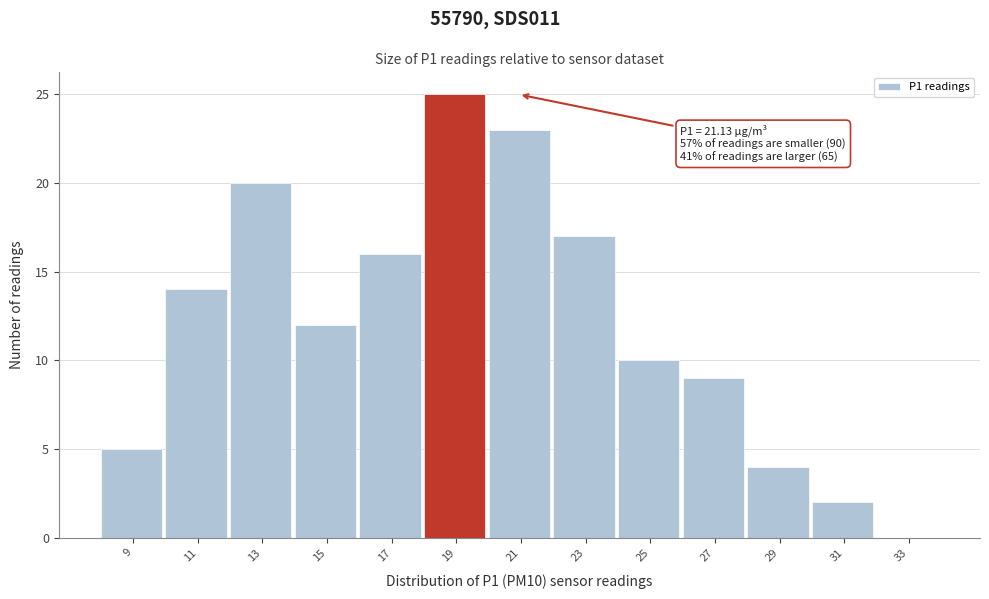

Reading left to right, list all the values displayed in this chart.

9=5	11=14	13=20	15=12	17=16	19=25	21=23	23=17	25=10	27=9	29=4	31=2	33=0